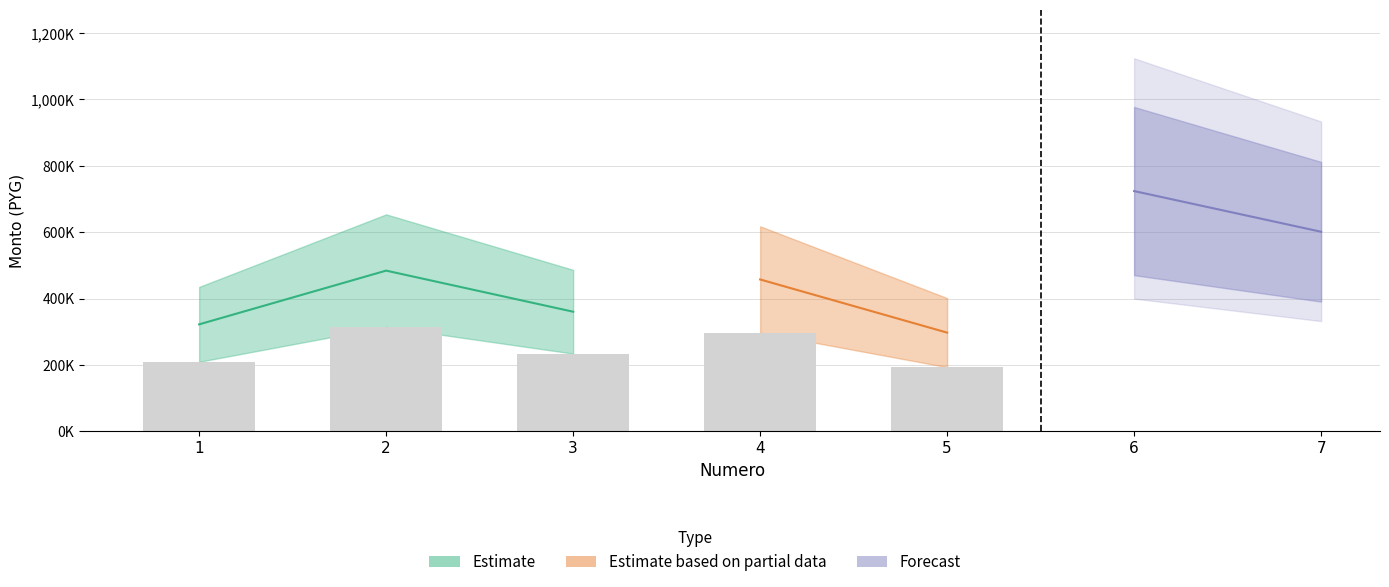

How many values in the precio_unitario series are below 457700?

3